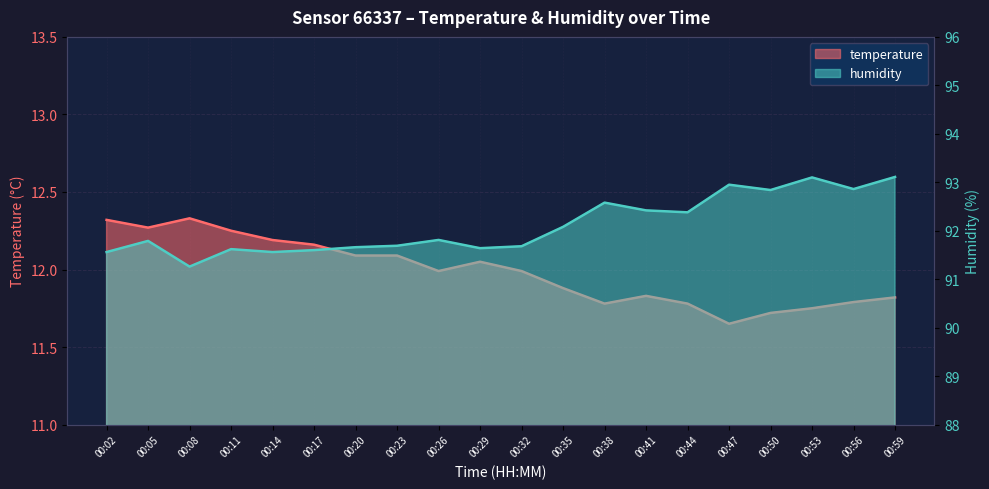

The value of temperature at 00:38 is 11.8. True or false?

True